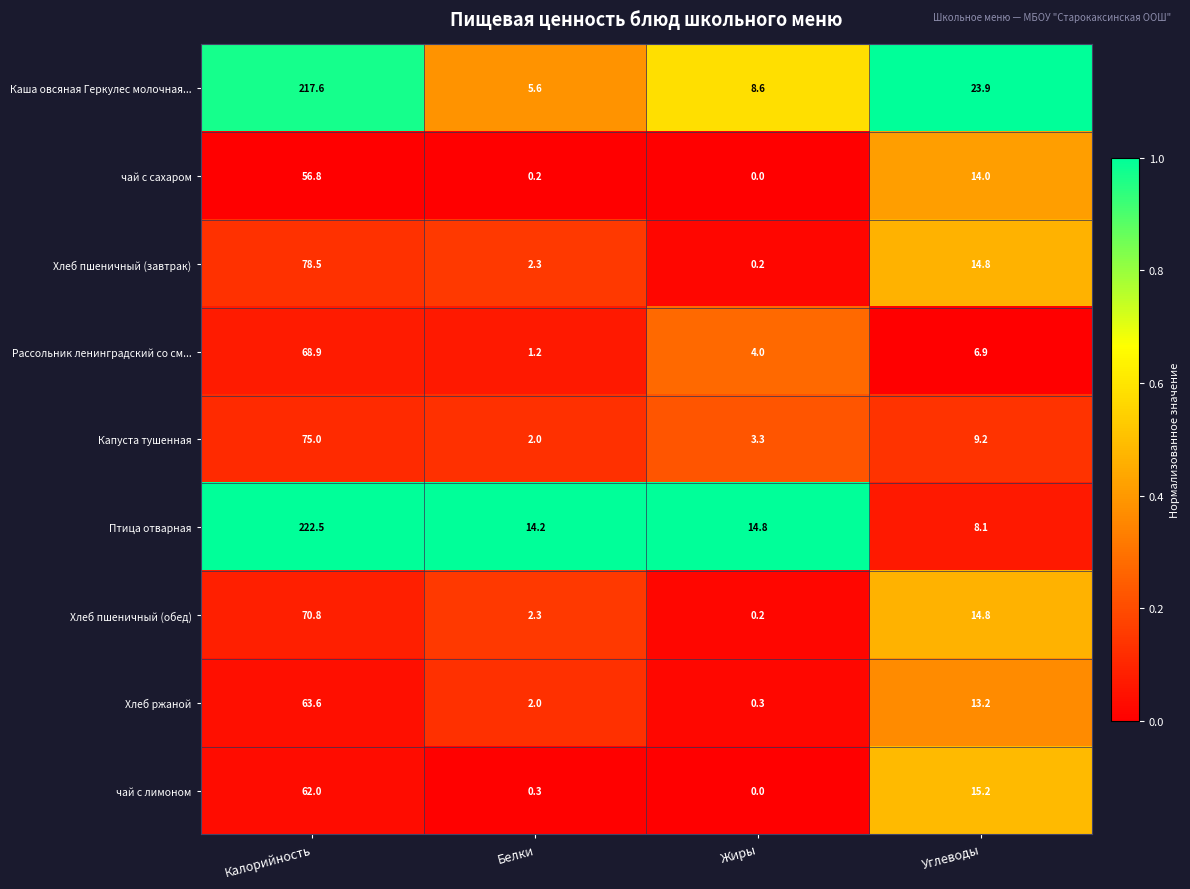

The value of Хлеб ржаной at Белки is 2.0. True or false?

True